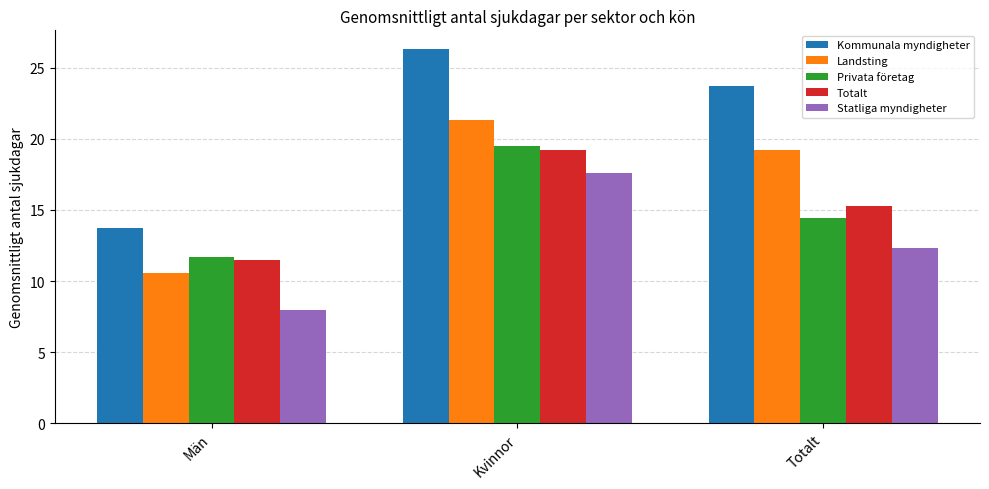

Reading left to right, list all the values displayed in this chart.

Kommunala myndigheter: 13.7	26.3	23.7
Landsting: 10.6	21.3	19.2
Privata företag: 11.7	19.5	14.4
Totalt: 11.5	19.2	15.3
Statliga myndigheter: 8.0	17.6	12.3